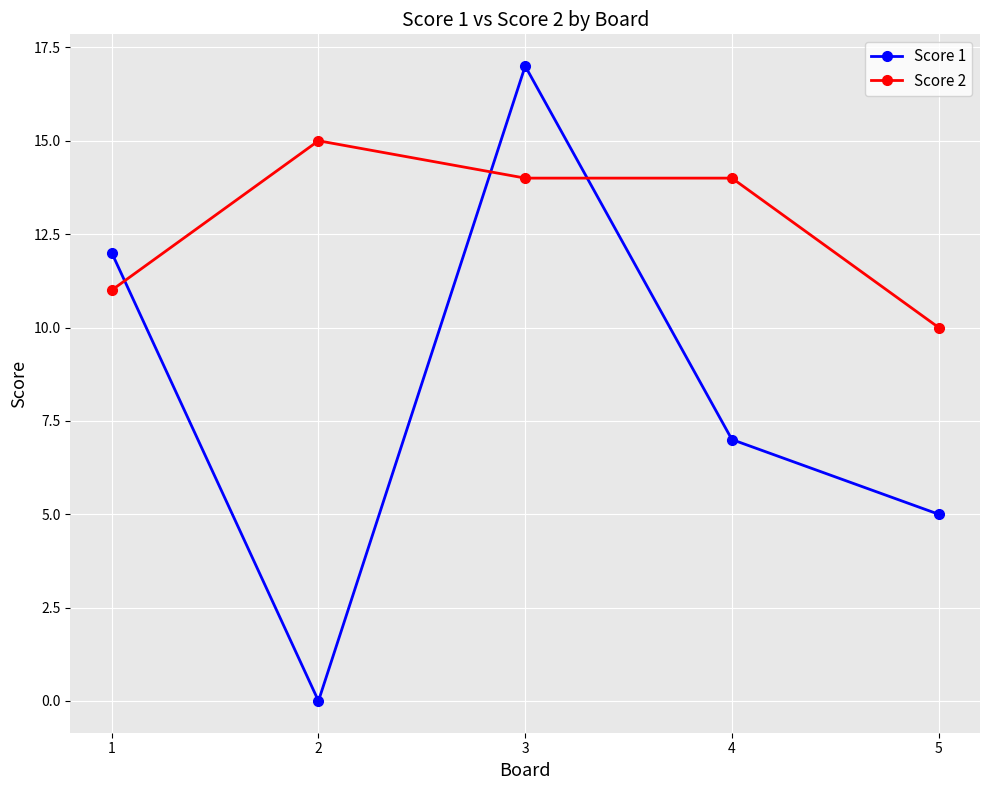

How many categories are shown in the chart?

5